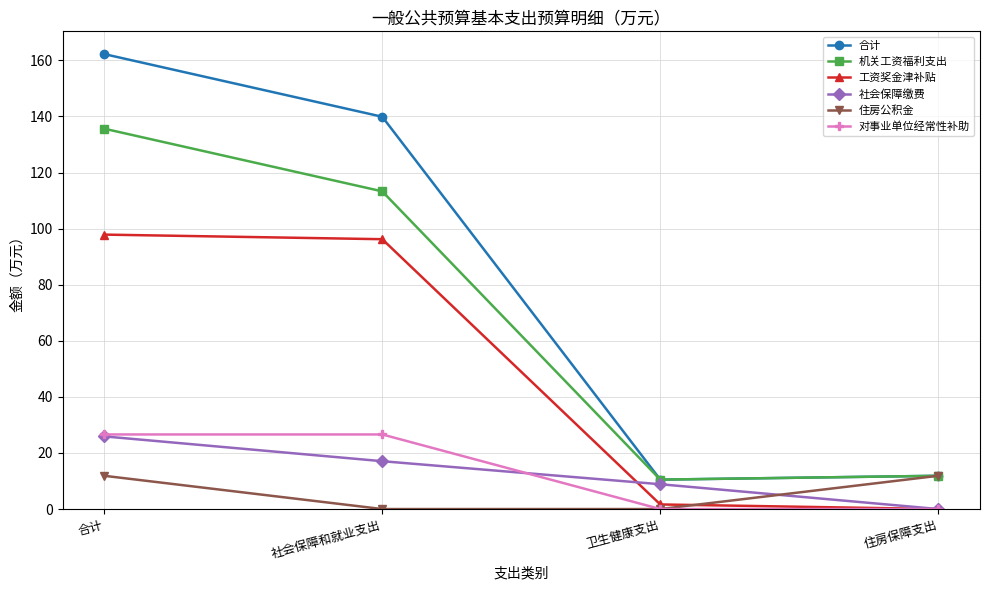

True or false: 工资奖金津补贴 and 机关工资福利支出 cross at least once.

False